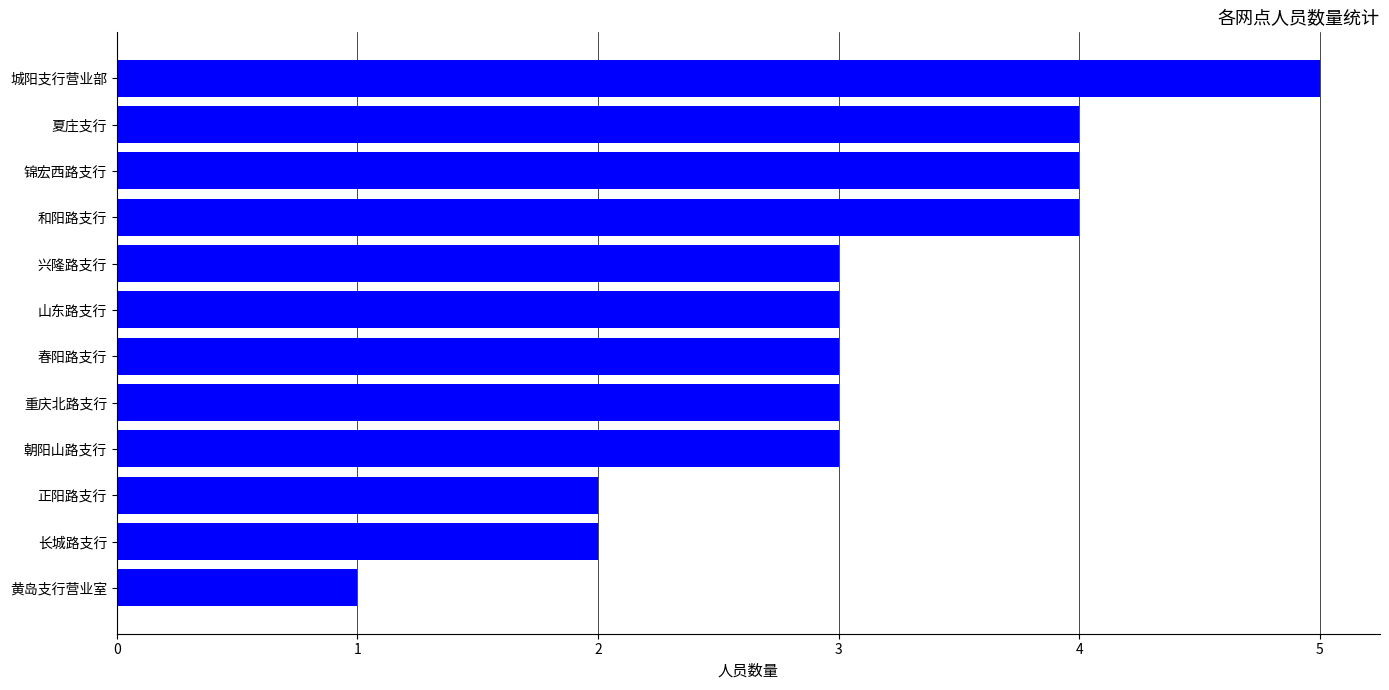

Is it true that the value at 长城路支行 is 2?

True